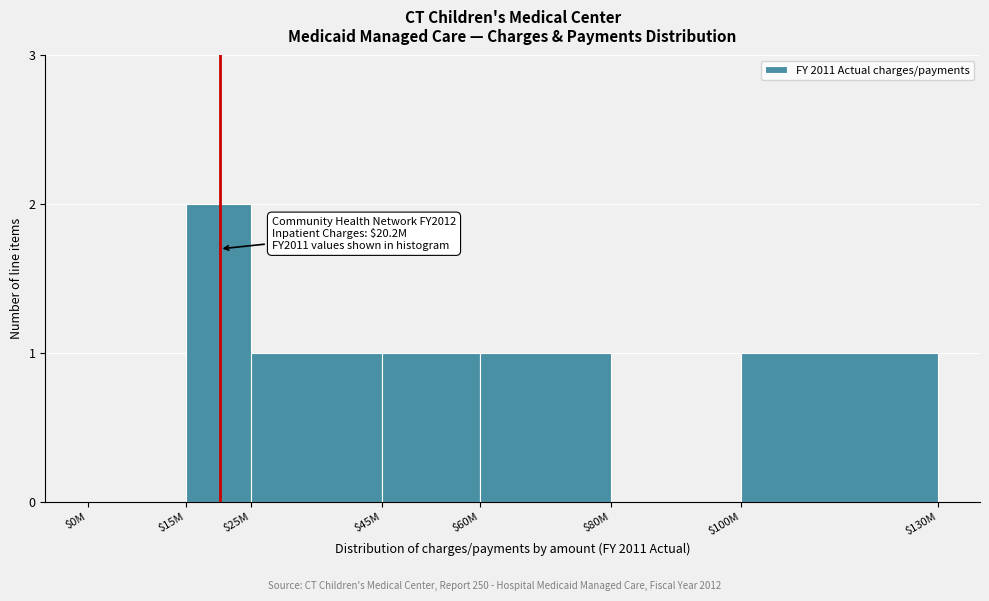

At which category does the chart reach its peak across all series?

$15M